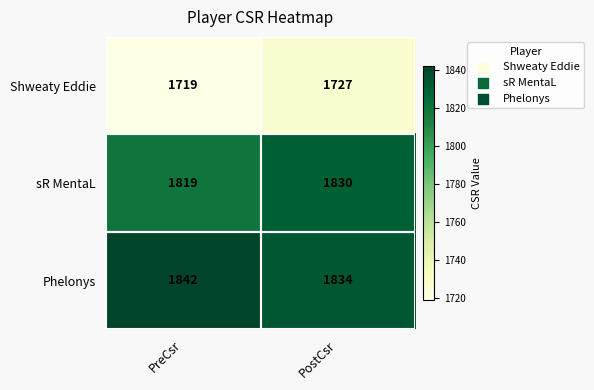

True or false: sR MentaL has a value of 1077 at PreCsr.

False